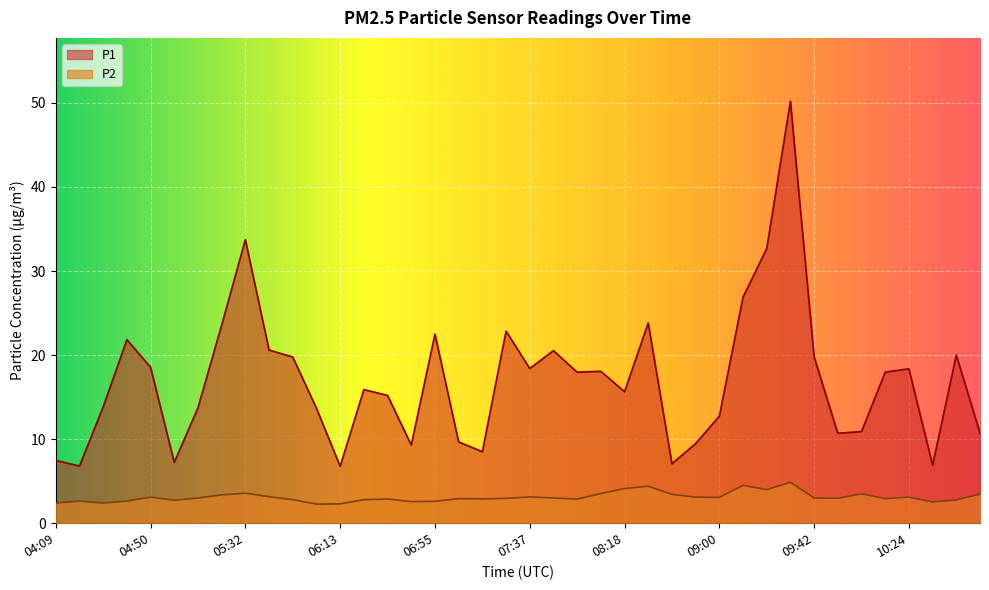

How many lines are shown in the chart?

2